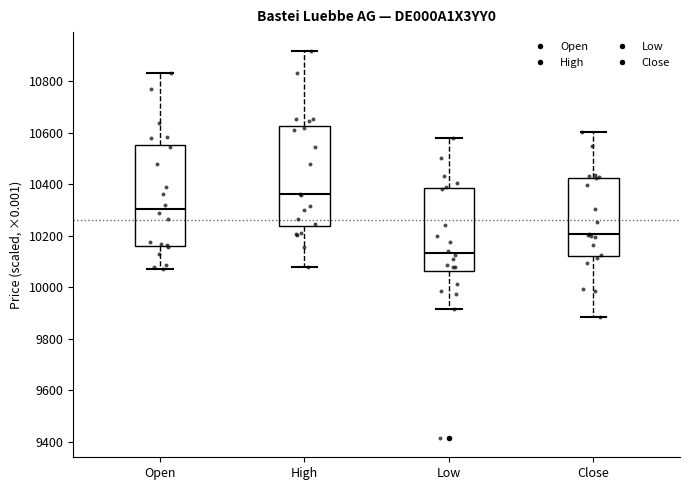

Where does the upper whisker of the box for Low end on the y-axis? The values are not printed on the chart, so give them approximately, as read against the axis.

10580